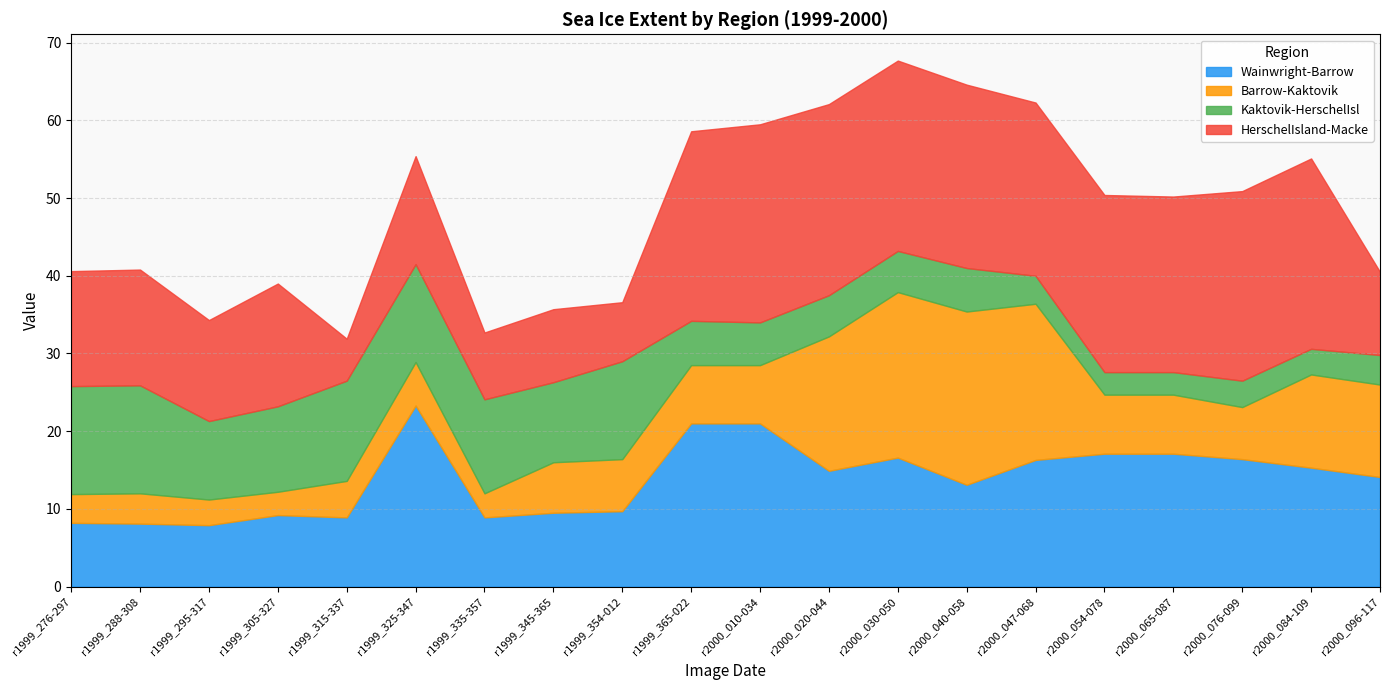

What is the label of the 3rd point from the right?

r2000_076-099